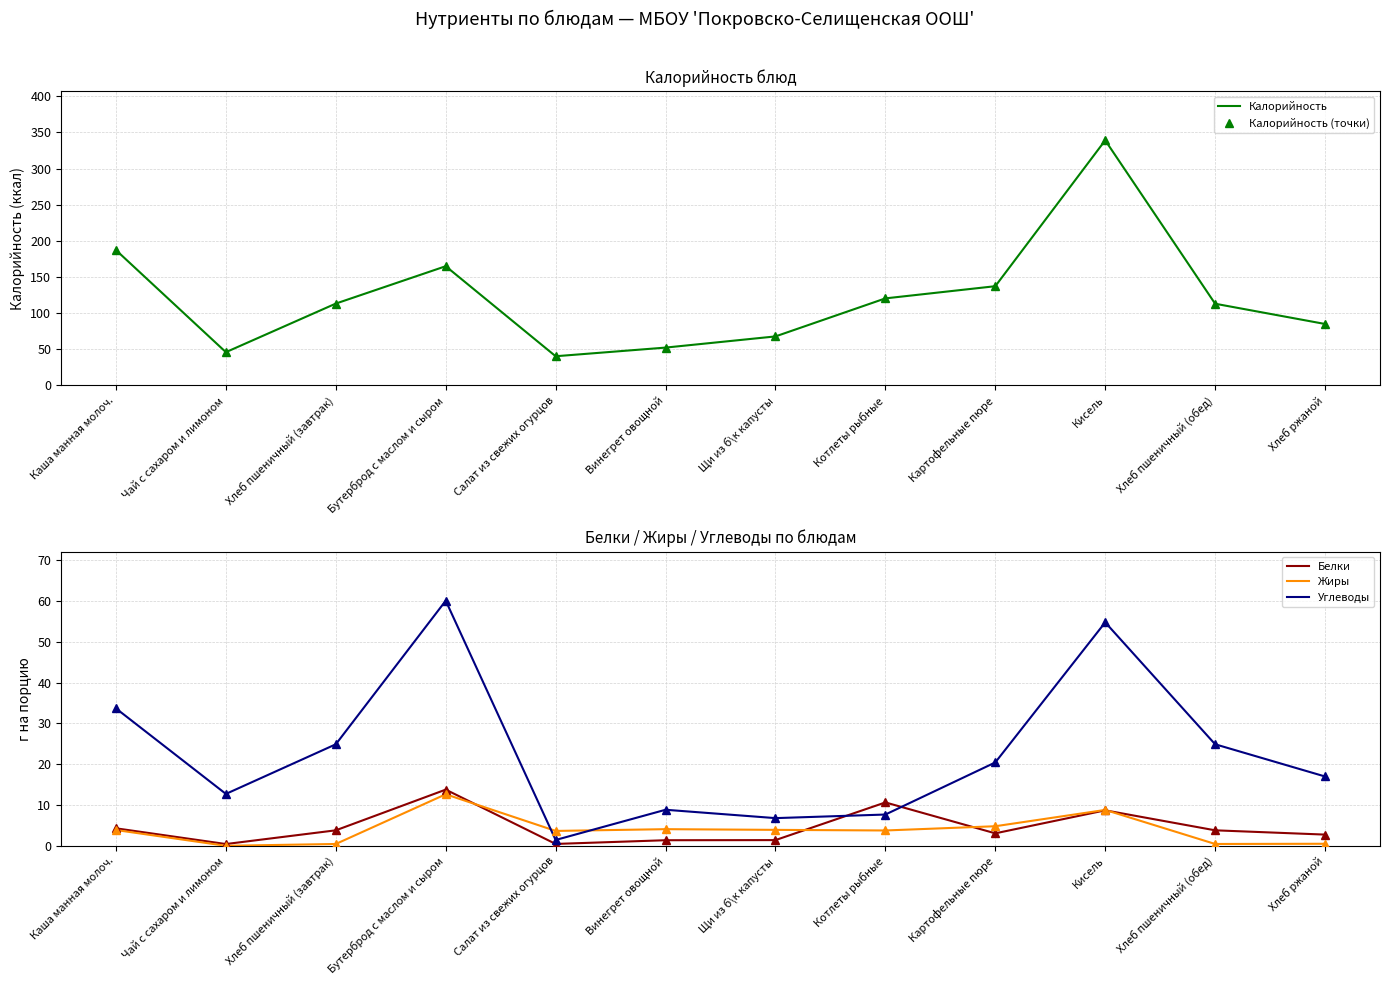

How many values in the Калорийность (точки) series are below 113?

5